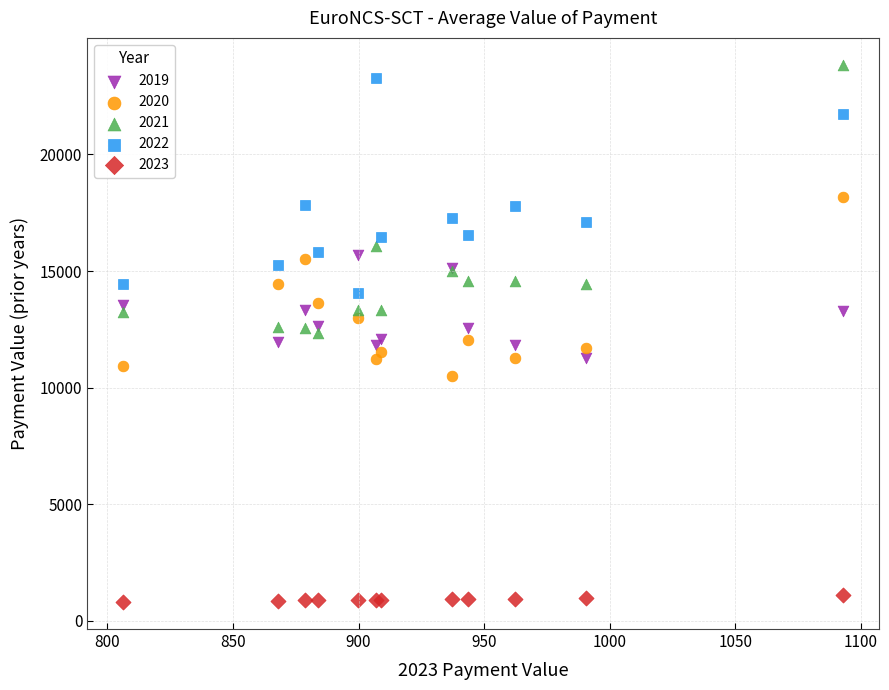

Which series has the largest Y range (max minus min)?

2021